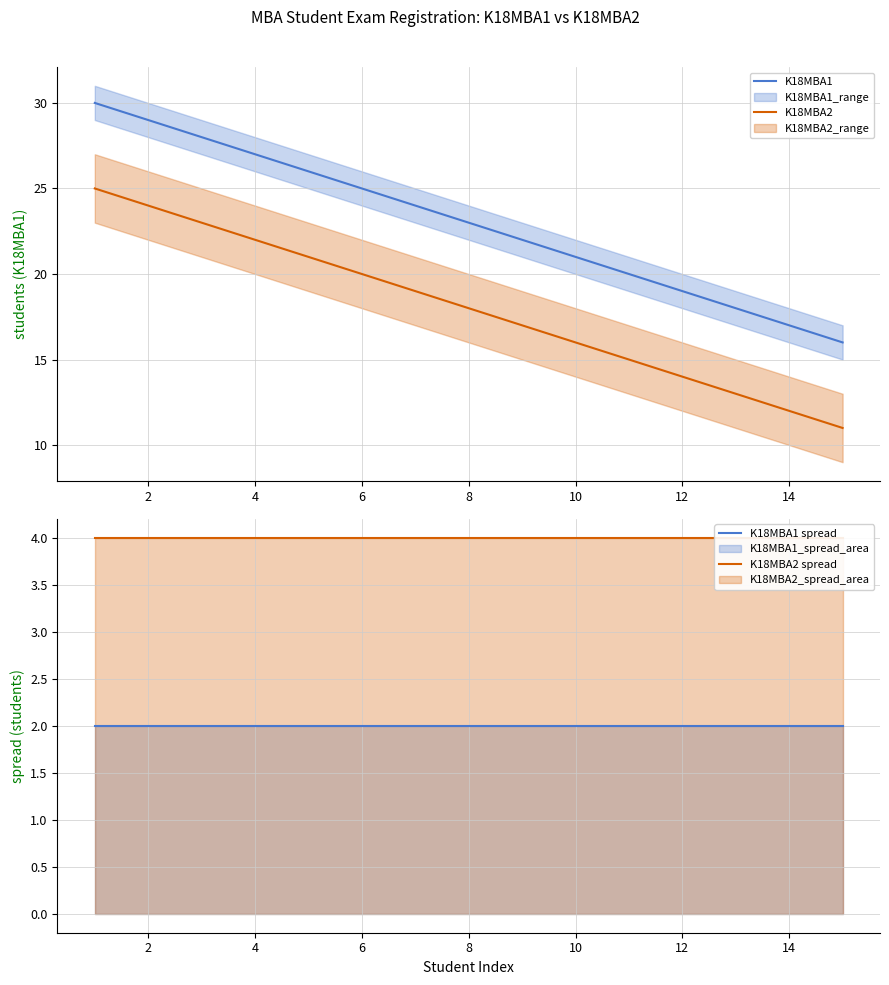

The value of K18MBA2 at 4 is 22. True or false?

True